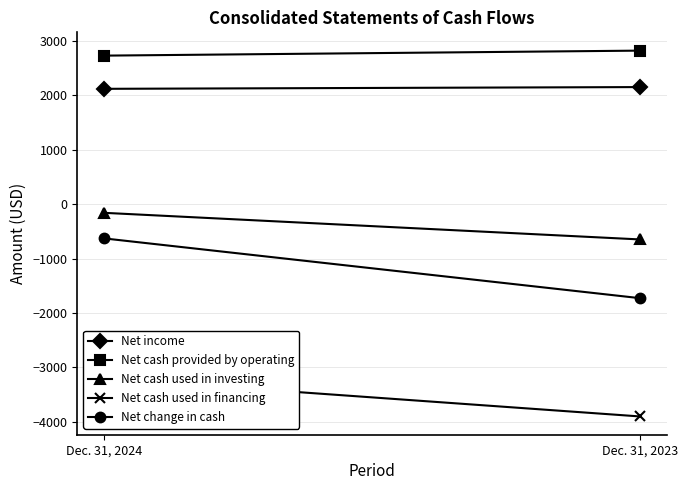

The value of Net cash used in financing at Dec. 31, 2023 is -7002. True or false?

False